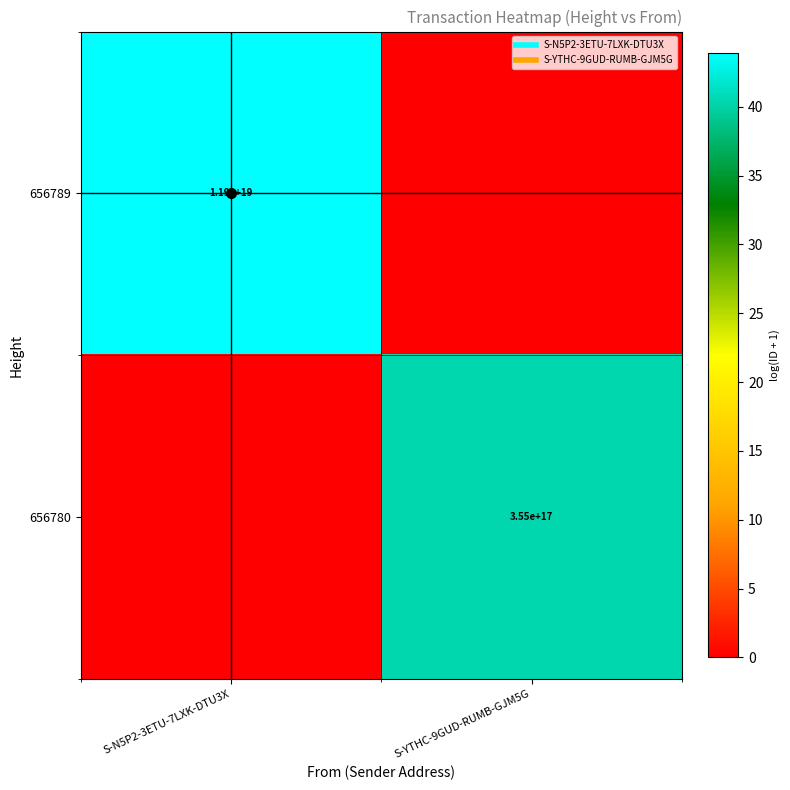

The 656789 series shows 20562410108350271488 at S-N5P2-3ETU-7LXK-DTU3X. True or false?

False